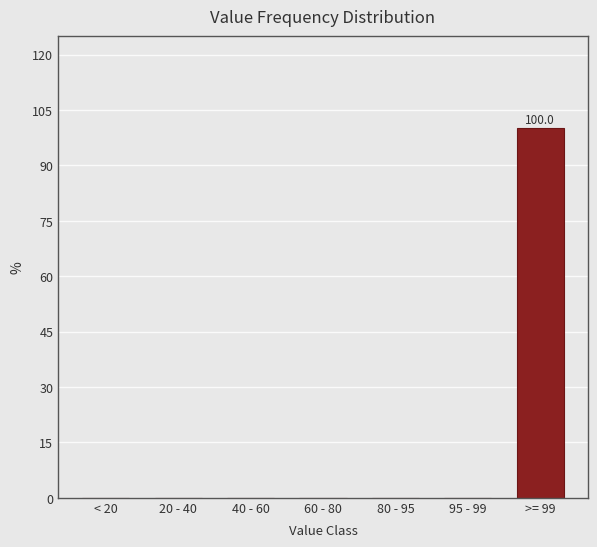

Reading left to right, what are all the values shown in this chart?

< 20=0	20 - 40=0	40 - 60=0	60 - 80=0	80 - 95=0	95 - 99=0	>= 99=100